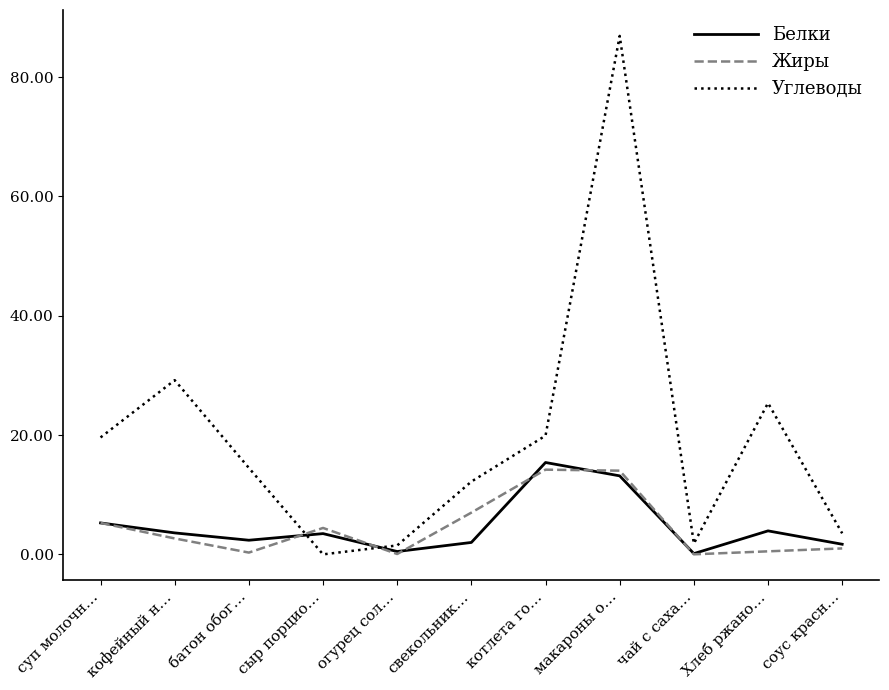

True or false: Углеводы has a value of 86.9 at макароны о….

True